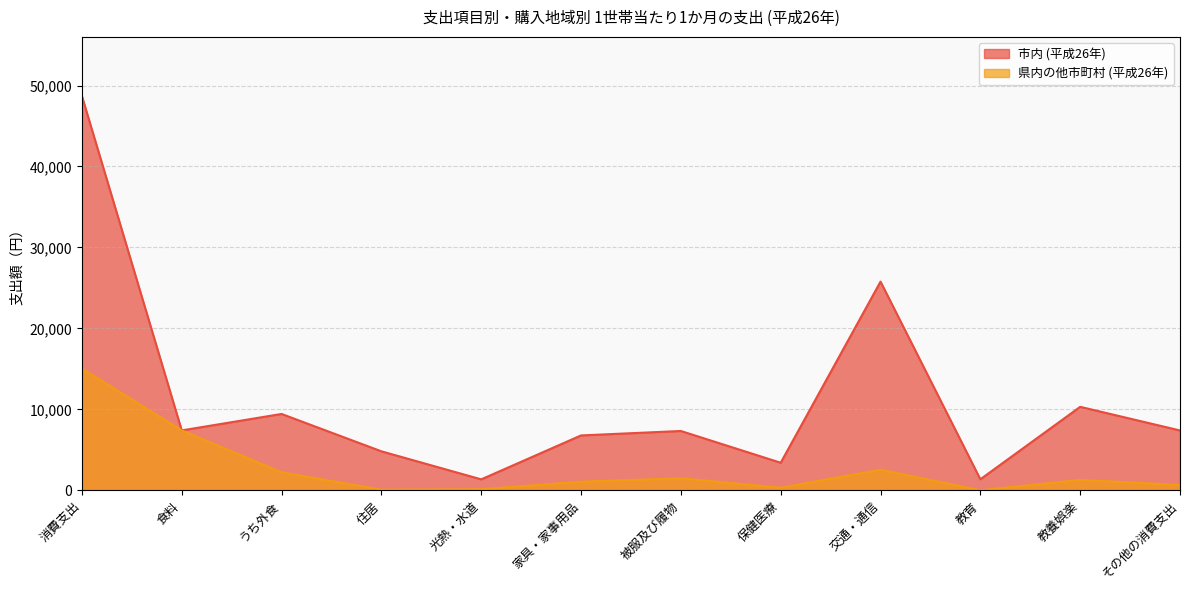

List the series in order of their overall mean, lowest first.

県内の他市町村 (平成26年), 市内 (平成26年)